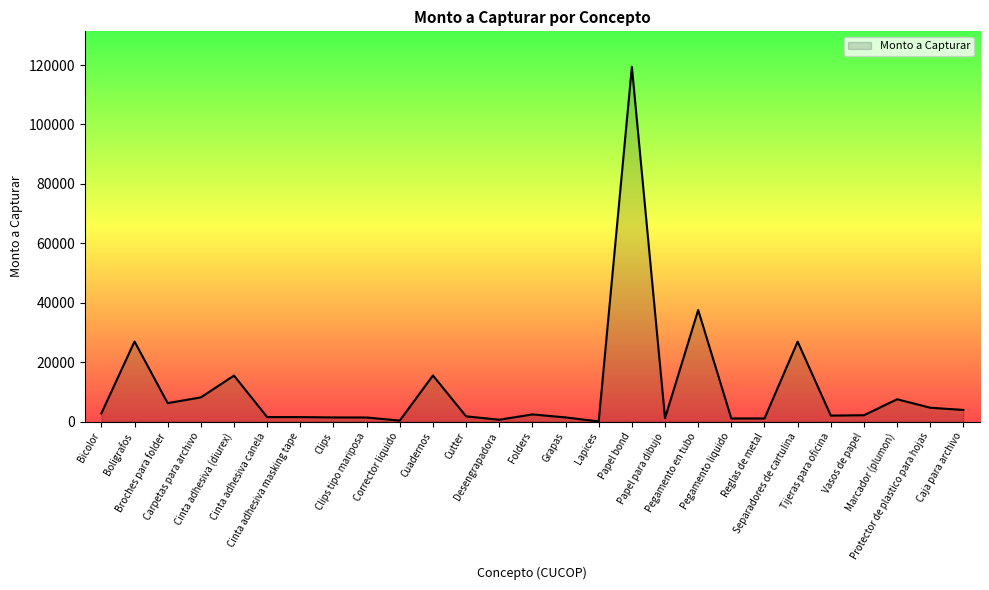

Does the chart have visible grid lines?

No